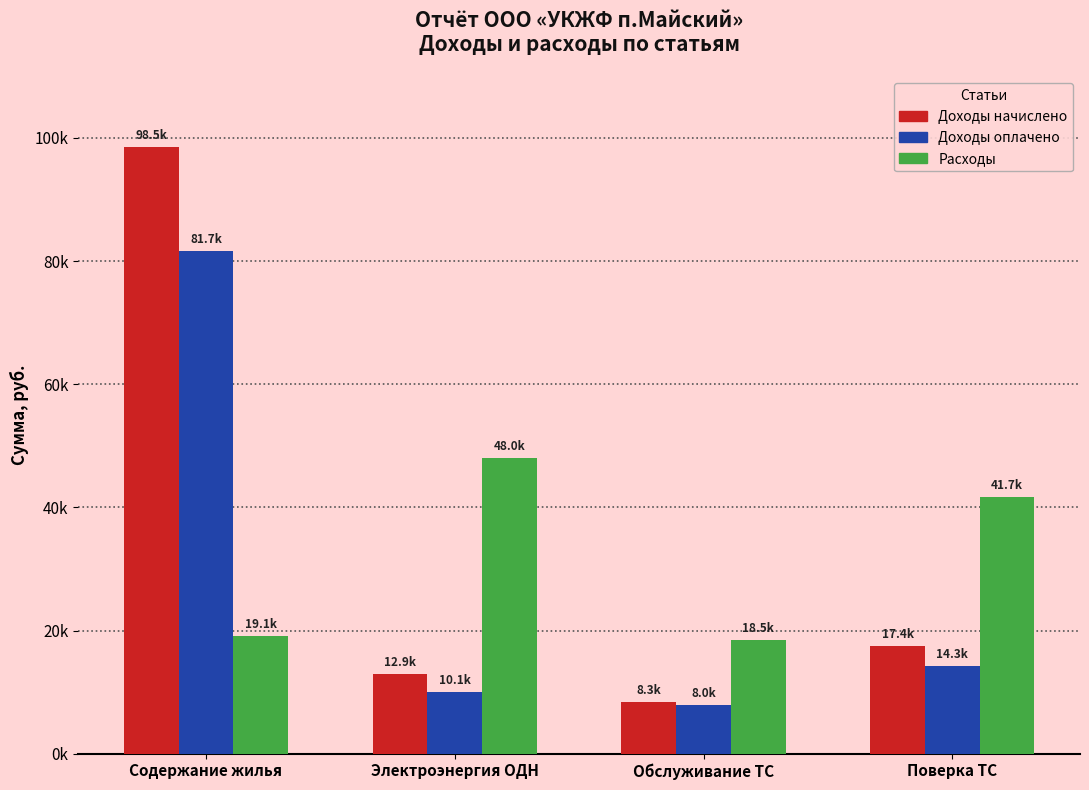

What are all the series names shown in the legend?

Доходы начислено, Доходы оплачено, Расходы